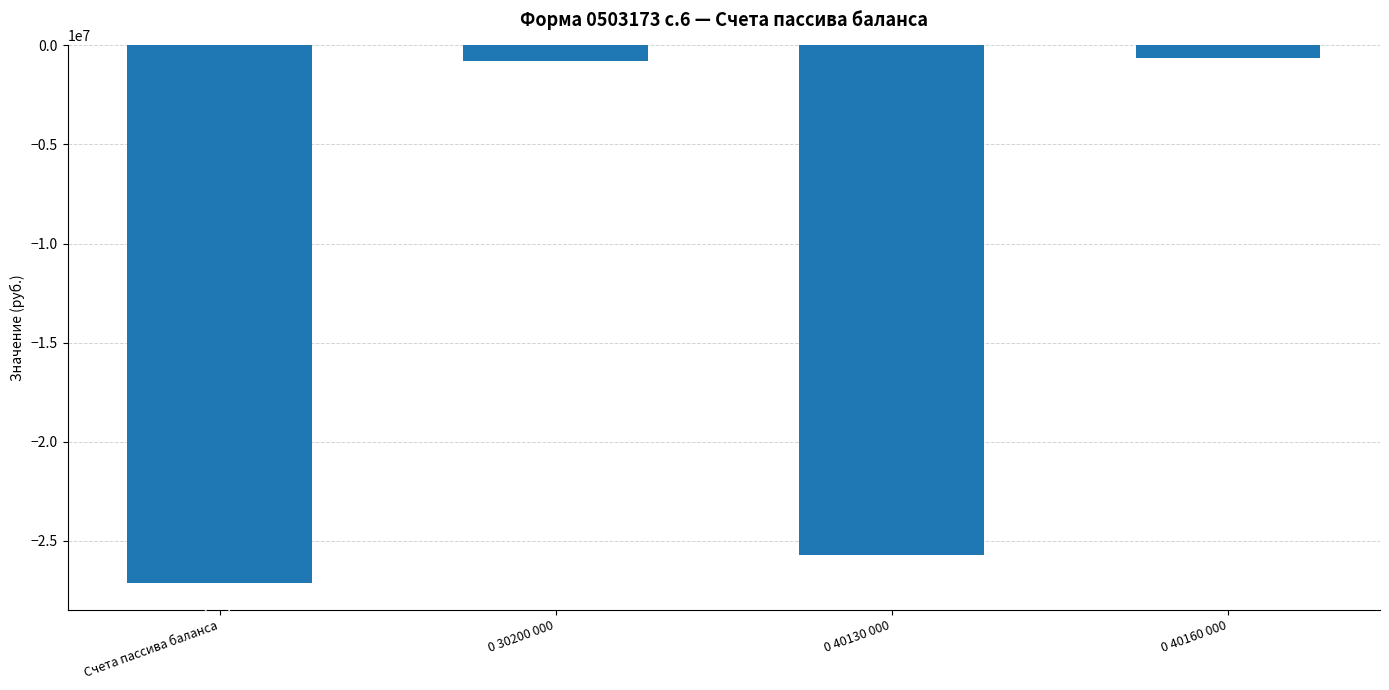

Between Счета пассива баланса and 0 40130 000, which is larger?

0 40130 000